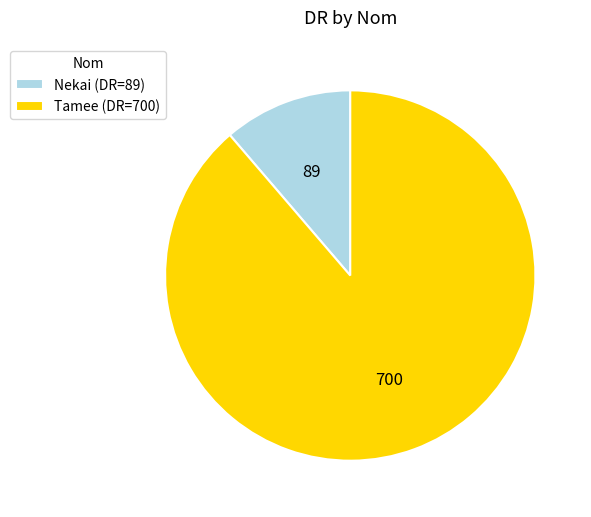

The Nekai (DR=89) slice represents 11% of the pie. True or false?

True